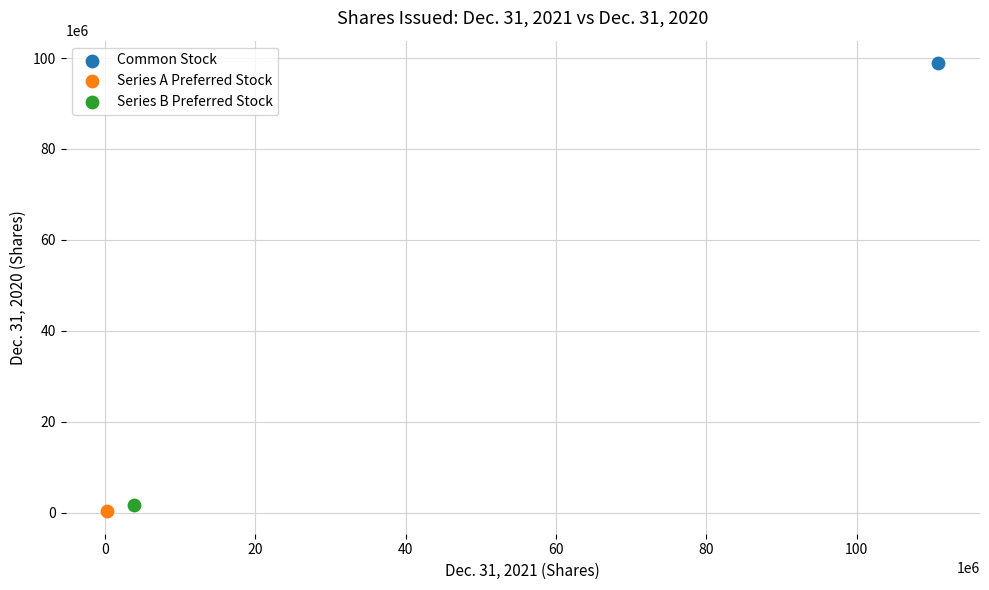

What are all the series names shown in the legend?

Common Stock, Series A Preferred Stock, Series B Preferred Stock